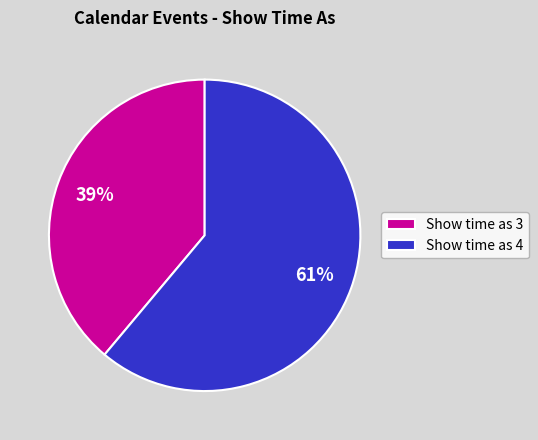

Between Show time as 4 and Show time as 3, which is larger?

Show time as 4